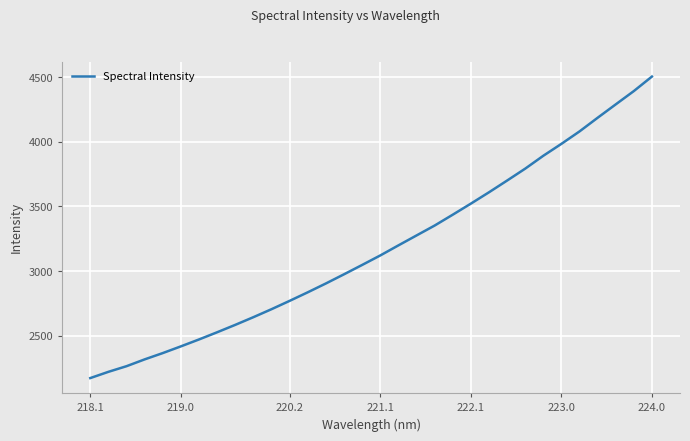

True or false: there are more than 2 points higher than both neighbors.

False